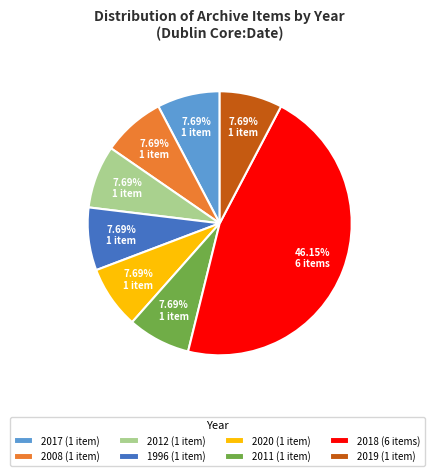

Do 2011 (1 item) and 2012 (1 item) together represent more than half of the pie?

No